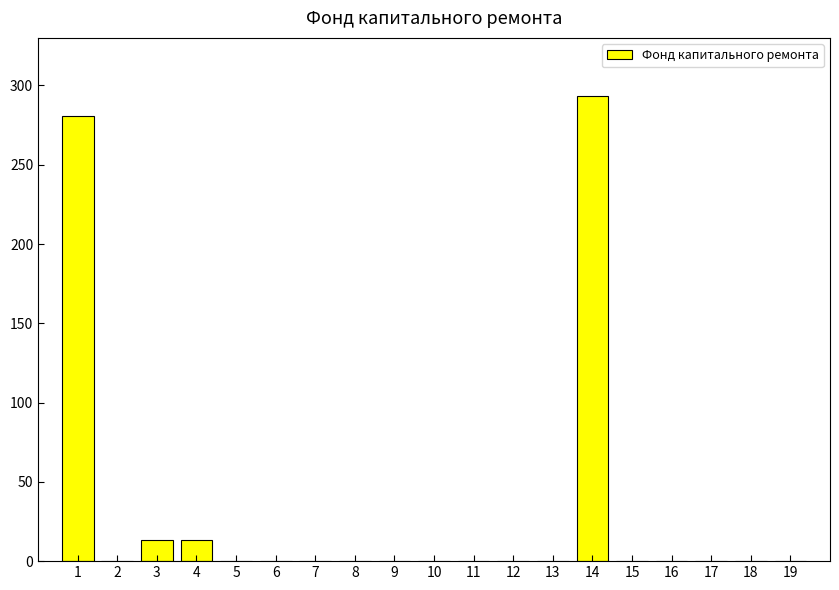

The value at 18 is 0.0. True or false?

True